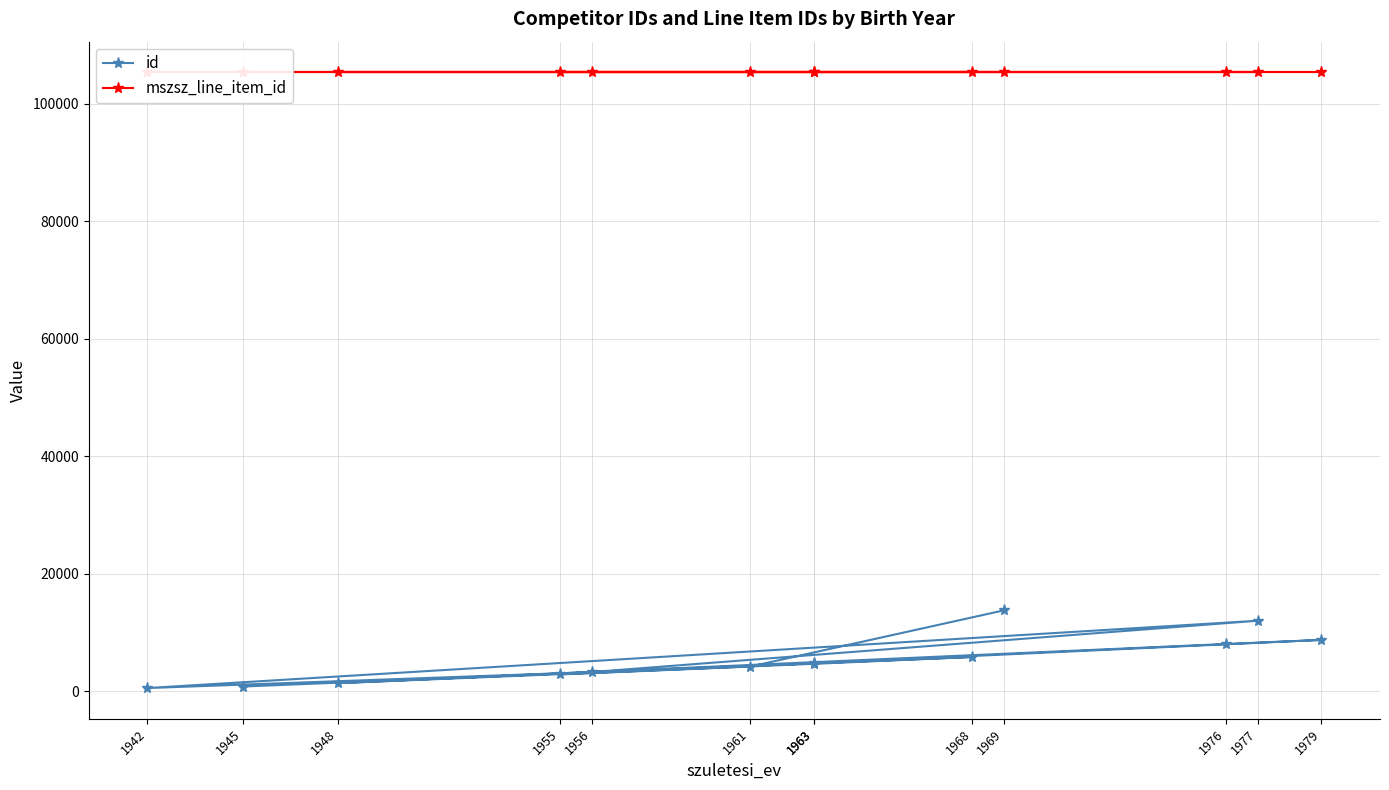

What is the difference between the highest and lowest values at 1969?

91528